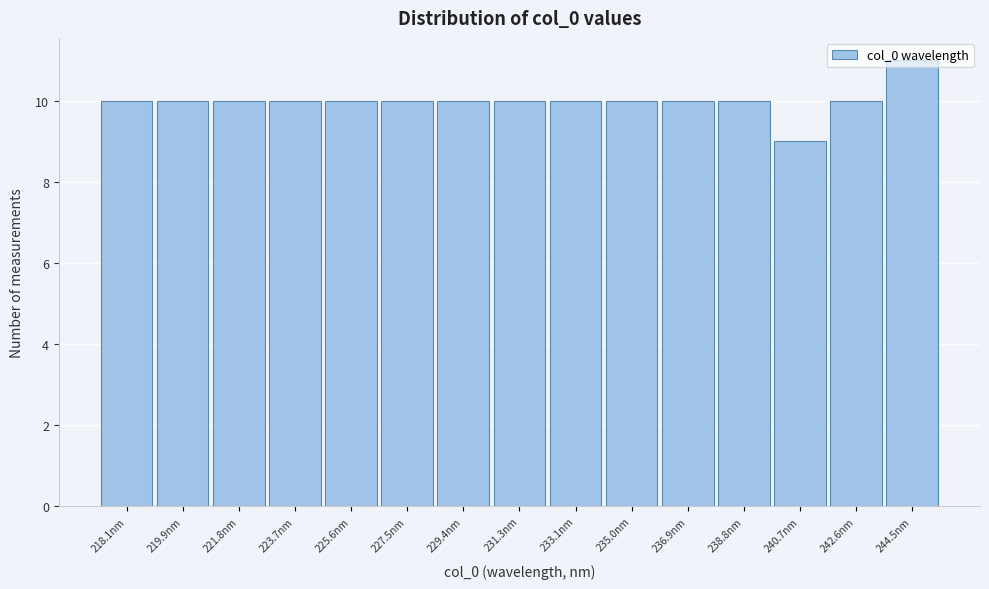

What is the change in value from 240.7nm to 242.6nm?

+1